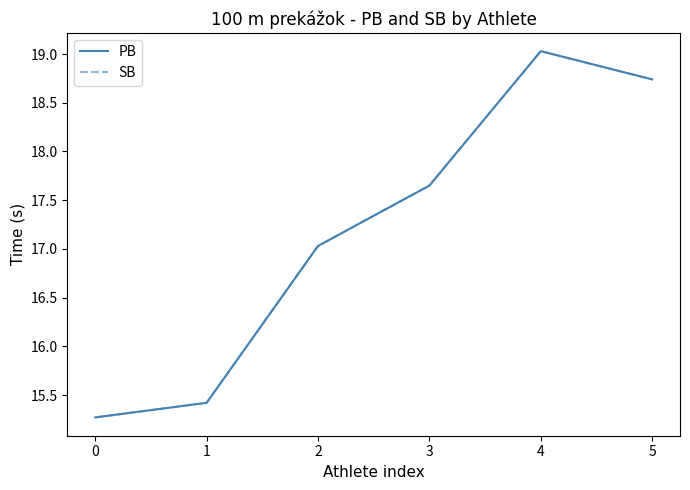

Does the chart display data point markers on the line(s)?

No